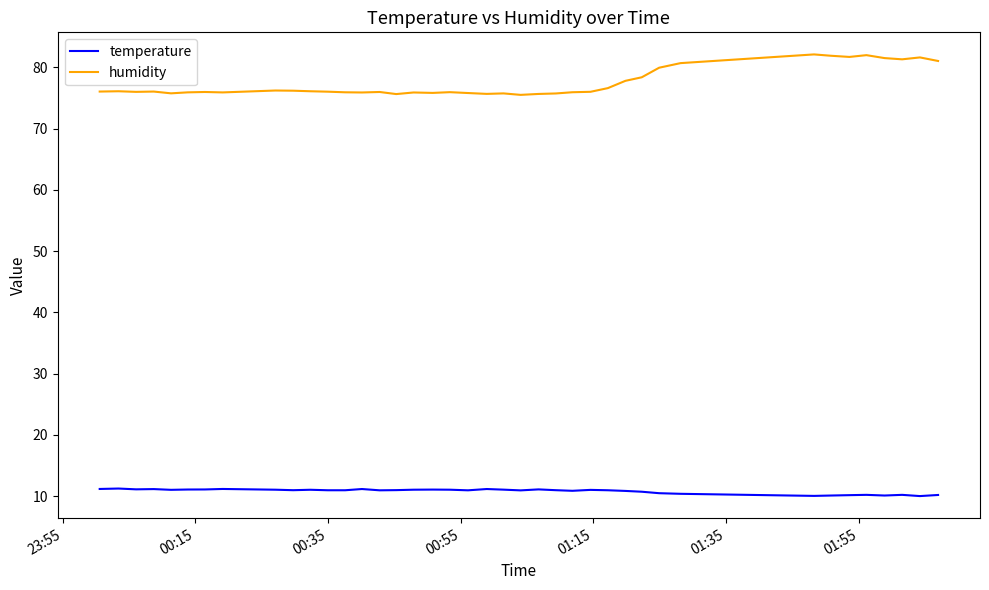

Which series has the largest total across all categories?

humidity